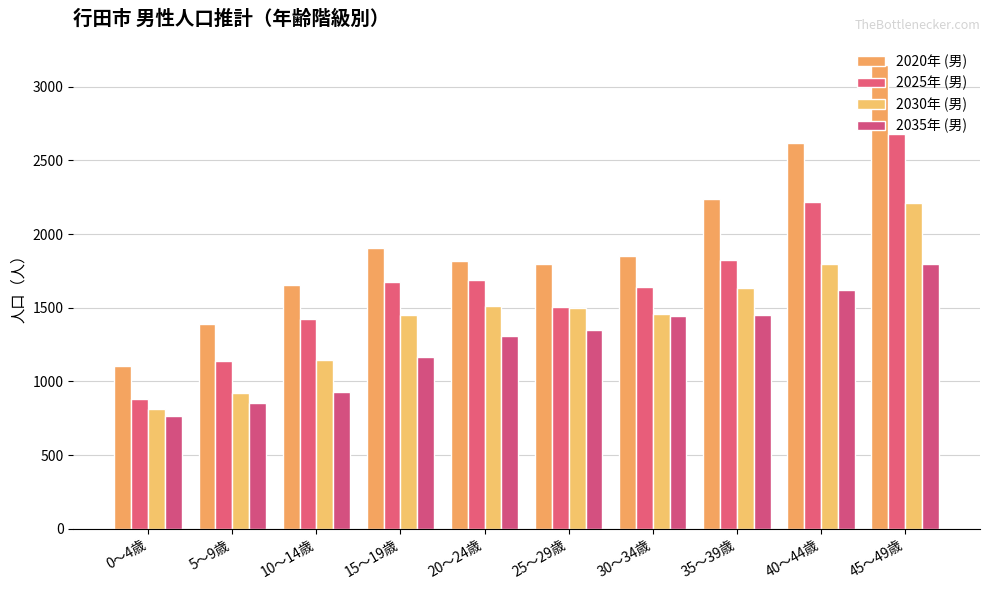

What is the spread (max minus min) of values at 45～49歳?

1349